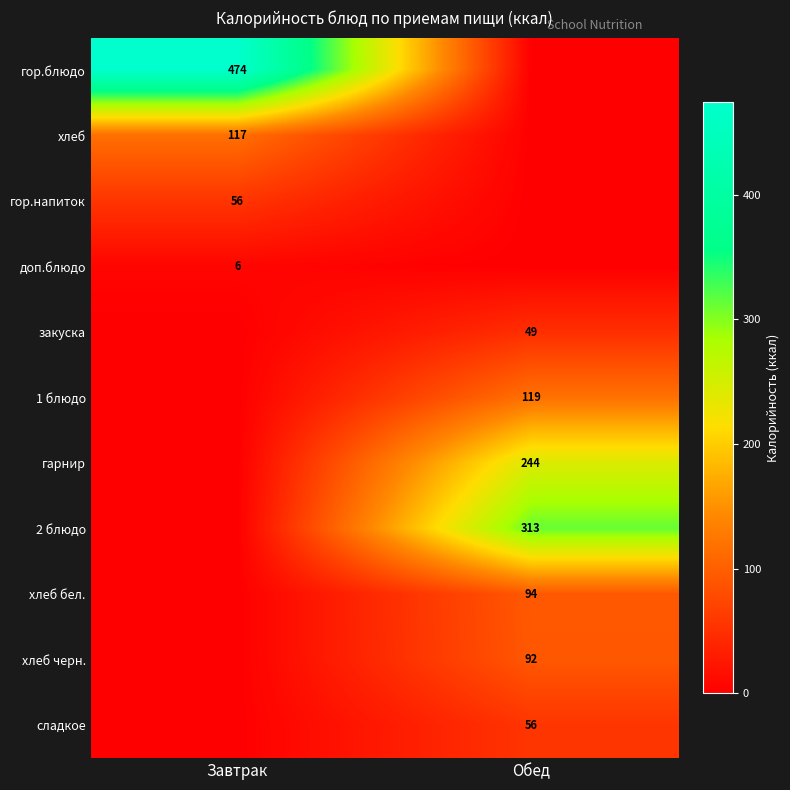

Which category has the lowest value across all series?

Обед